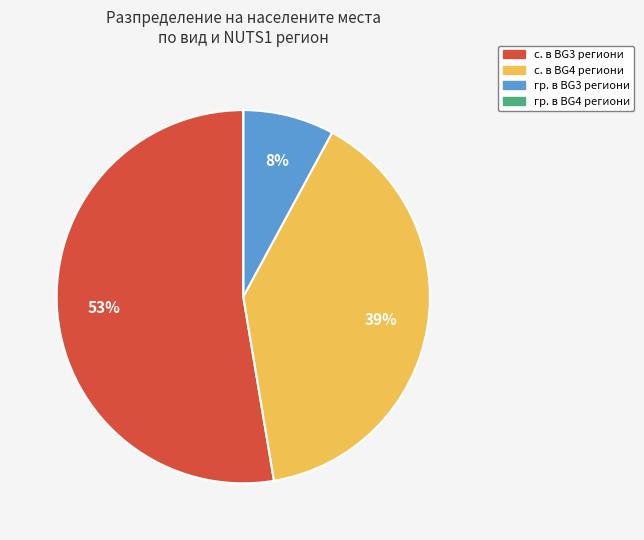

To the nearest percent, what is the average slice percentage?

25%